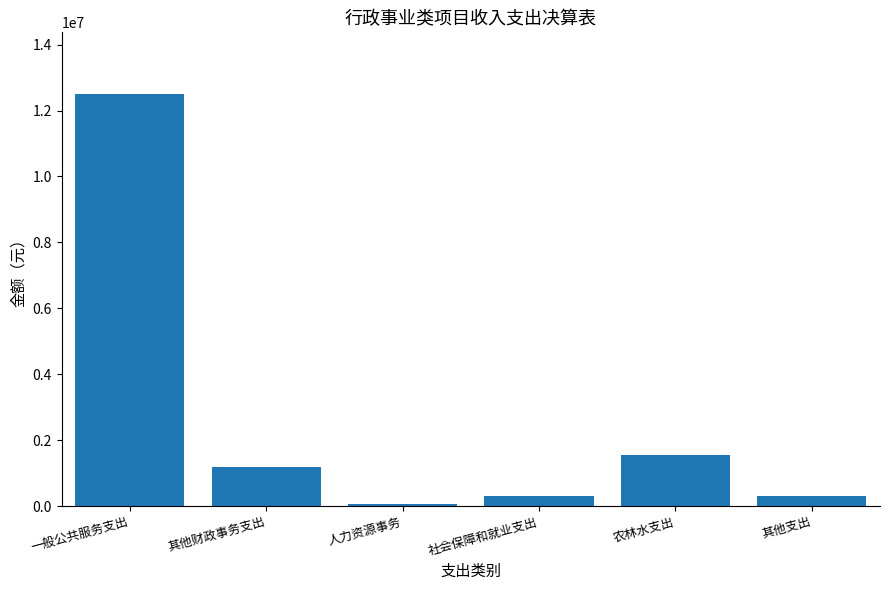

The value at 其他财政事务支出 is 1199611.0. True or false?

True